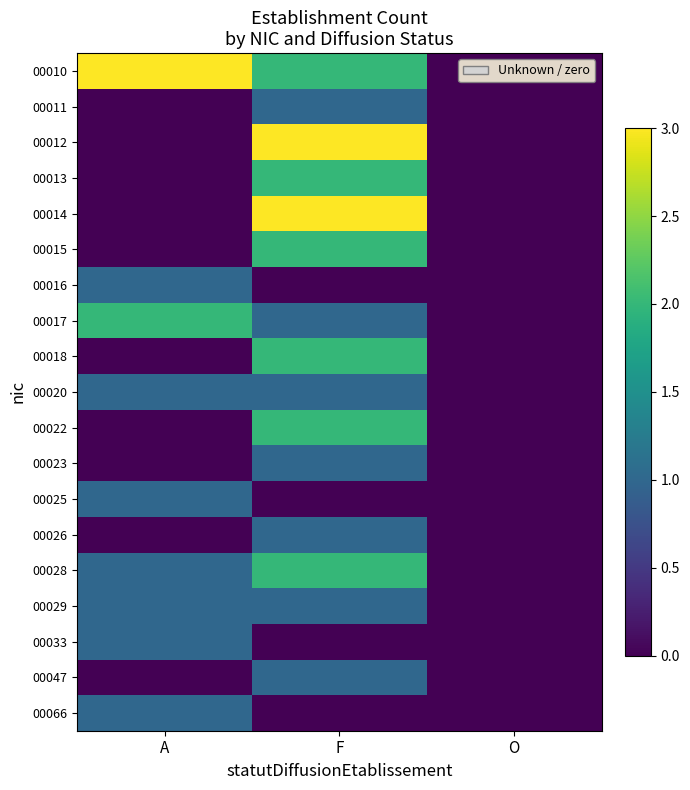

Rank the series at F from lowest to highest value.

00016, 00025, 00033, 00066, 00011, 00017, 00020, 00023, 00026, 00029, 00047, 00010, 00013, 00015, 00018, 00022, 00028, 00012, 00014